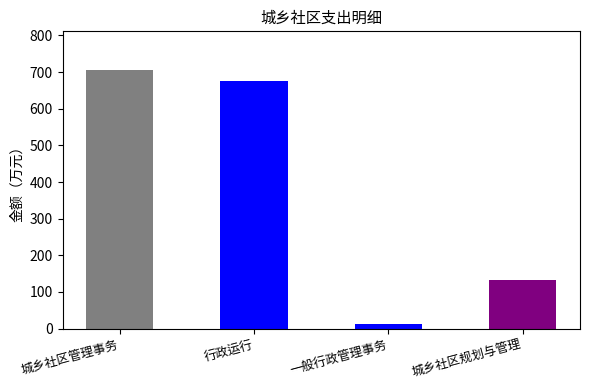

Does the chart contain stacked bars?

No